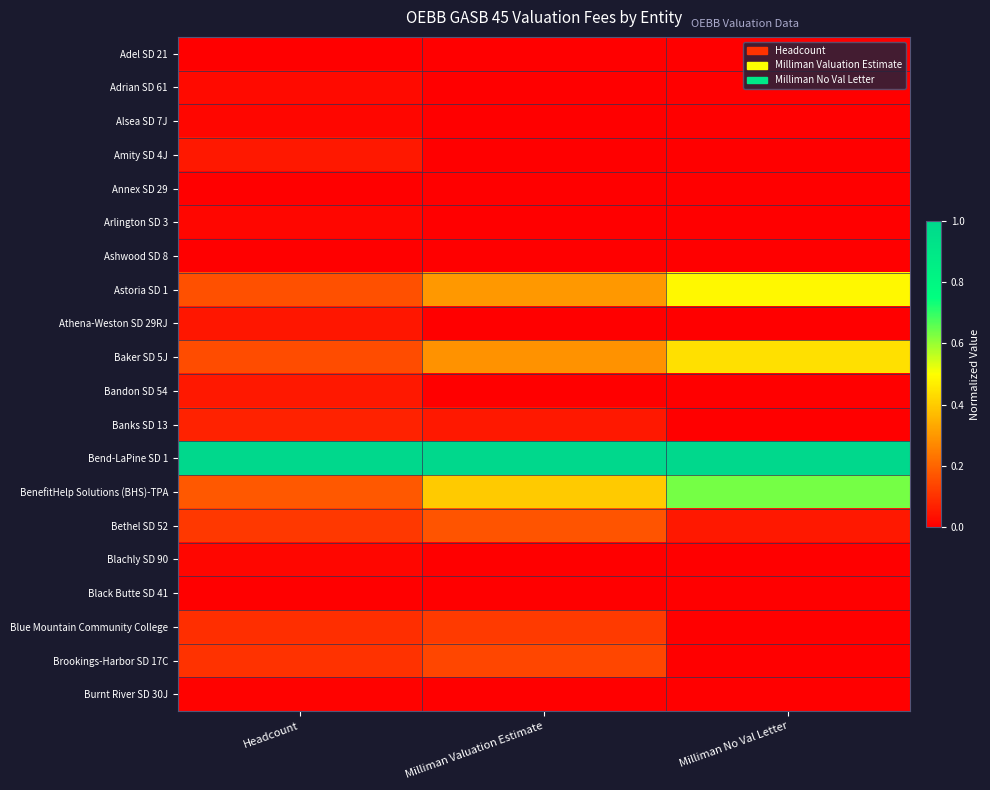

Count the number of categories in the chart.

3